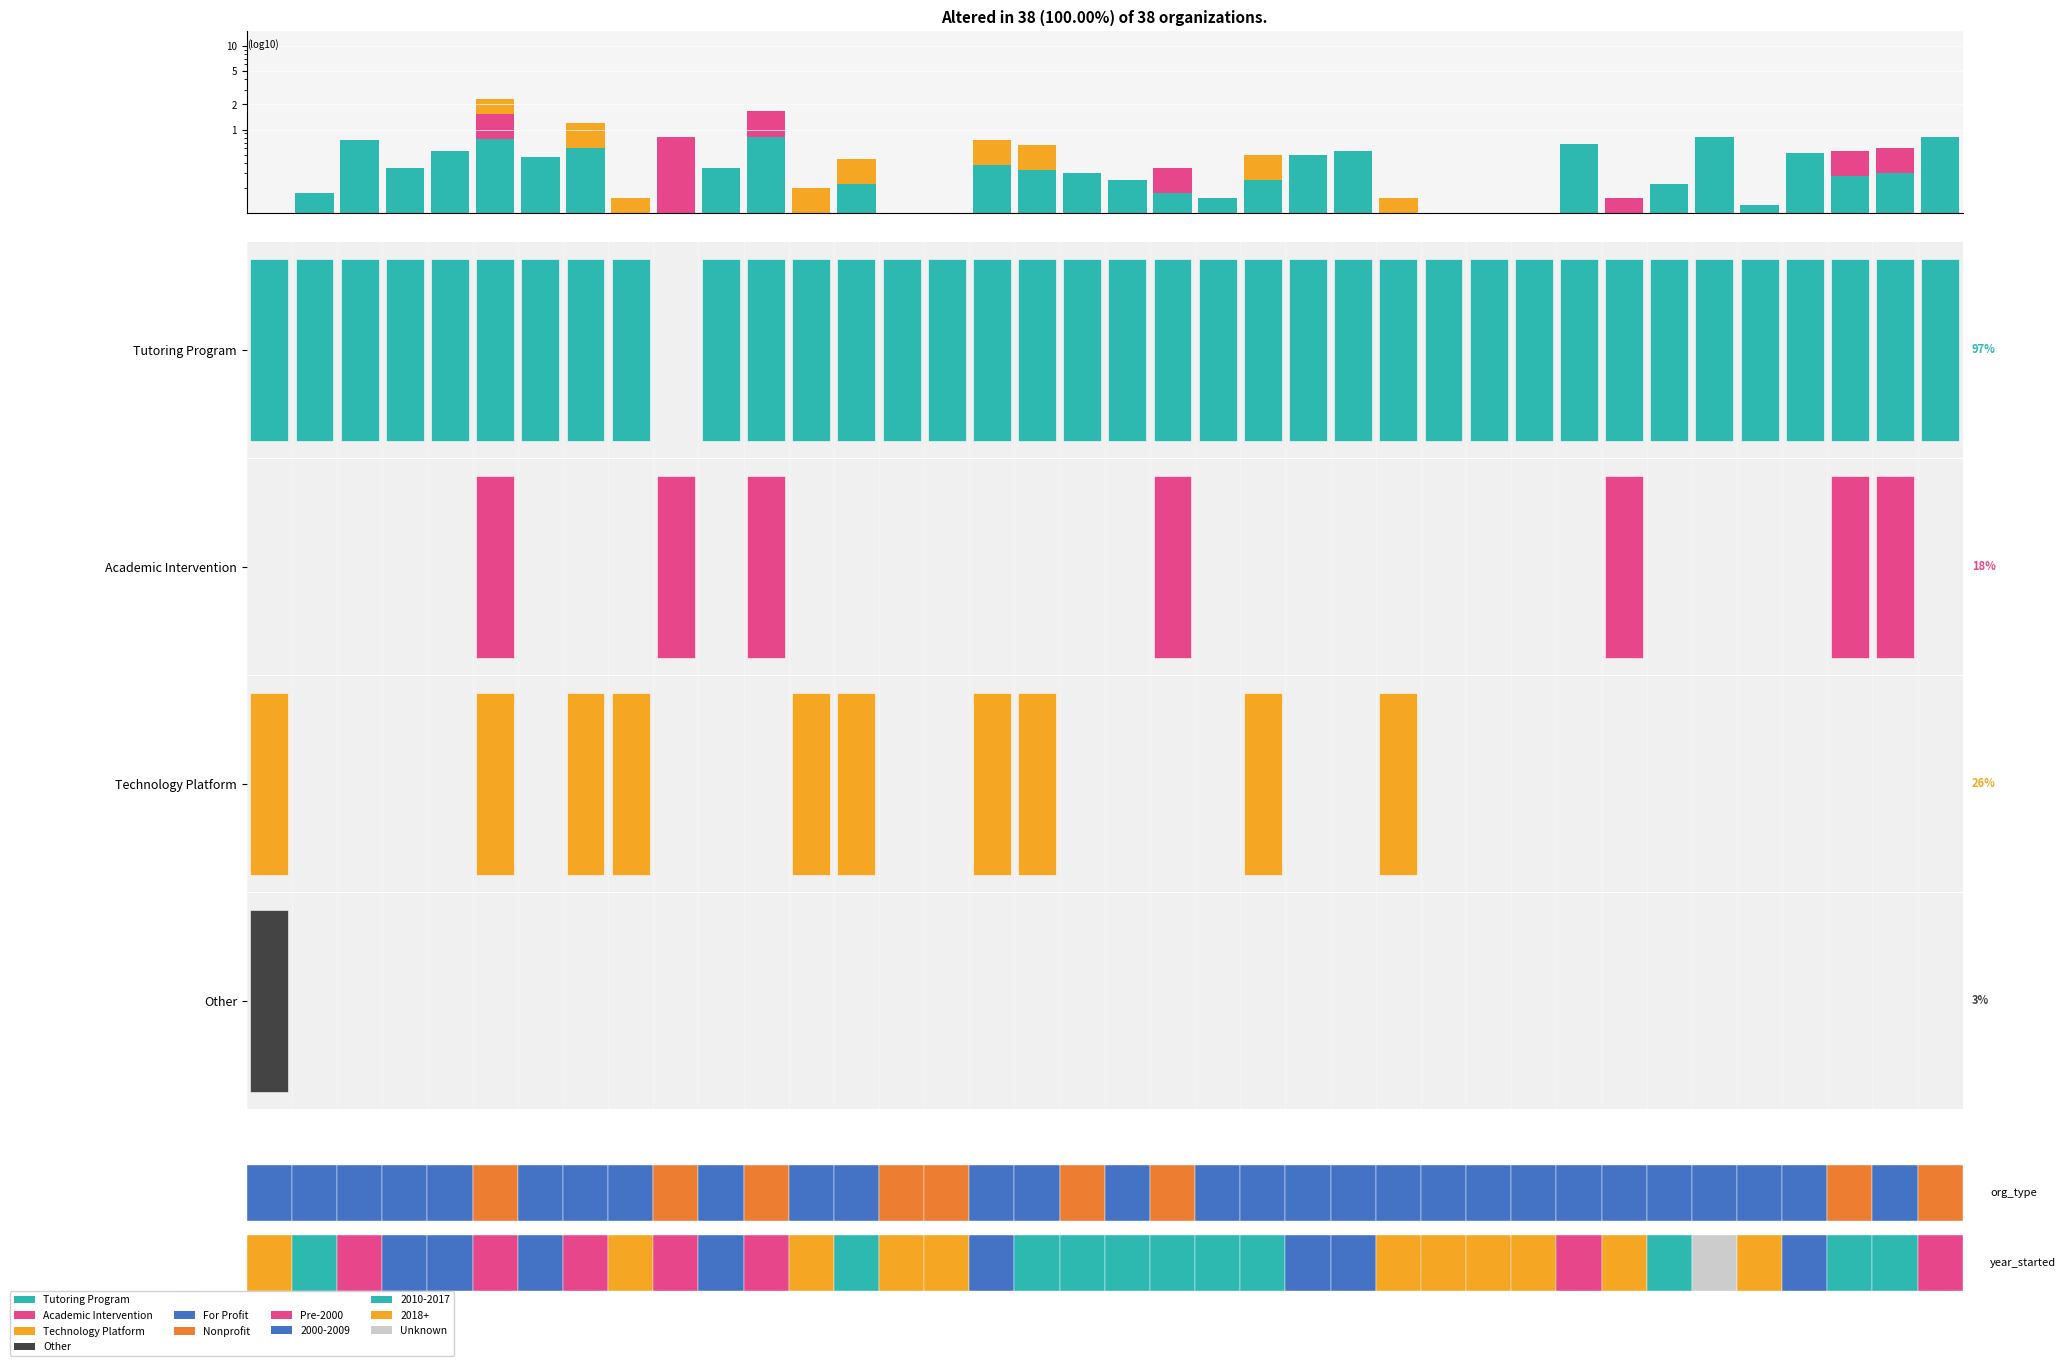

Reading left to right, extract all data points from this chart.

Tutoring Program: 0.0	0.2	0.8	0.3	0.6	0.8	0.5	0.6	0.1	0.0	0.3	0.8	0.1	0.2	0.1	0.1	0.4	0.3	0.3	0.2	0.2	0.1	0.2	0.5	0.6	0.1	0.1	0.0	0.1	0.7	0.1	0.2	0.8	0.1	0.5	0.3	0.3	0.8
Academic Intervention: 0.0	0.0	0.0	0.0	0.0	0.8	0.0	0.0	0.0	0.8	0.0	0.8	0.0	0.0	0.0	0.0	0.0	0.0	0.0	0.0	0.2	0.0	0.0	0.0	0.0	0.0	0.0	0.0	0.0	0.0	0.1	0.0	0.0	0.0	0.0	0.3	0.3	0.0
Technology Platform: 0.0	0.0	0.0	0.0	0.0	0.8	0.0	0.6	0.1	0.0	0.0	0.0	0.1	0.2	0.0	0.0	0.4	0.3	0.0	0.0	0.0	0.0	0.2	0.0	0.0	0.1	0.0	0.0	0.0	0.0	0.0	0.0	0.0	0.0	0.0	0.0	0.0	0.0
Other: 0.0	0.0	0.0	0.0	0.0	0.0	0.0	0.0	0.0	0.0	0.0	0.0	0.0	0.0	0.0	0.0	0.0	0.0	0.0	0.0	0.0	0.0	0.0	0.0	0.0	0.0	0.0	0.0	0.0	0.0	0.0	0.0	0.0	0.0	0.0	0.0	0.0	0.0